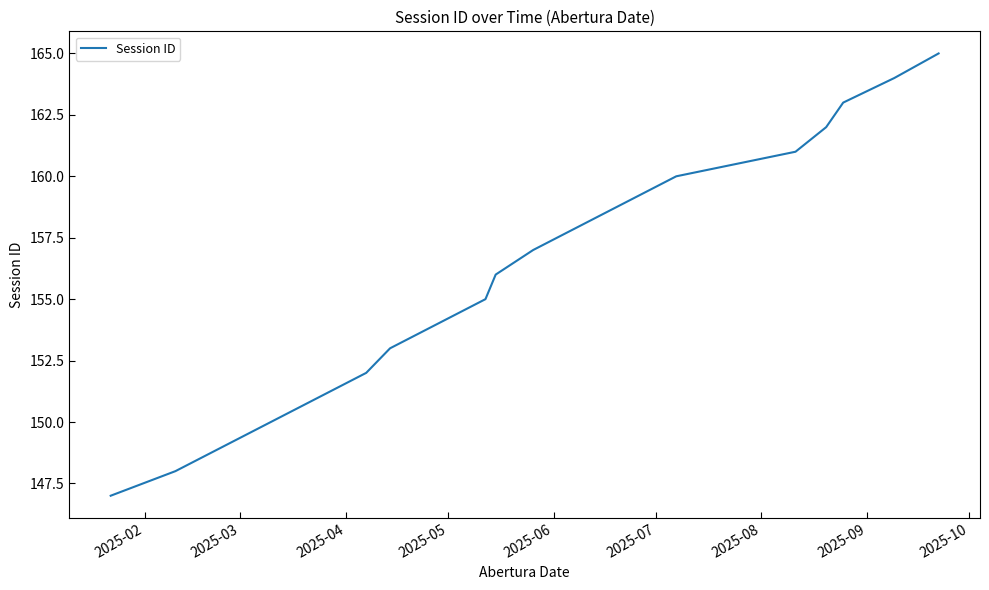

What is the difference between the maximum and minimum values?

18